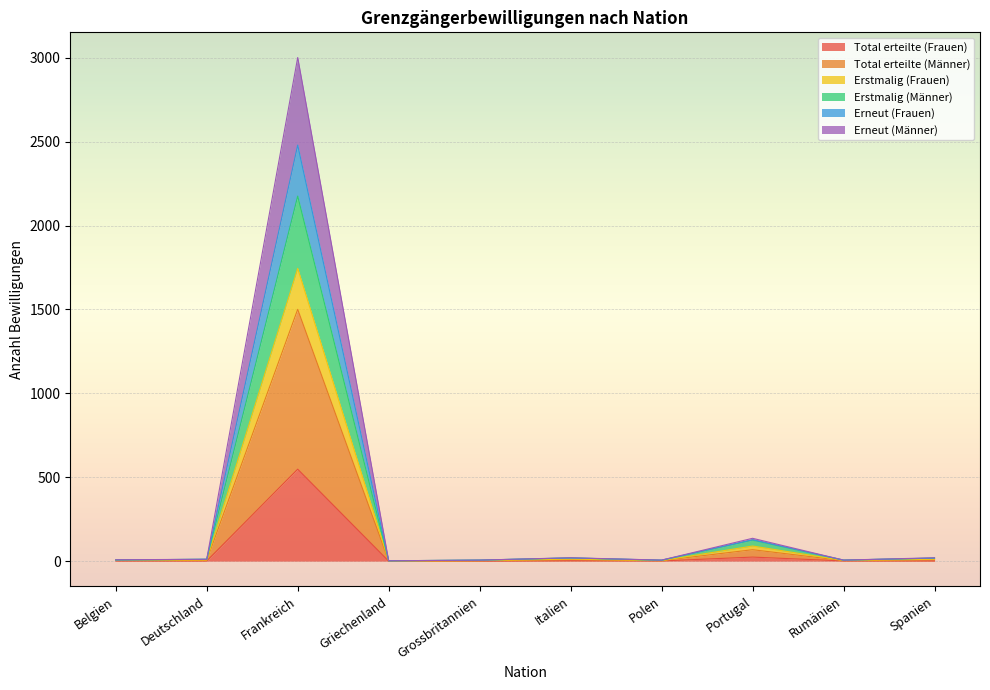

Which category has the highest value in the Total erteilte (Frauen) series?

Frankreich